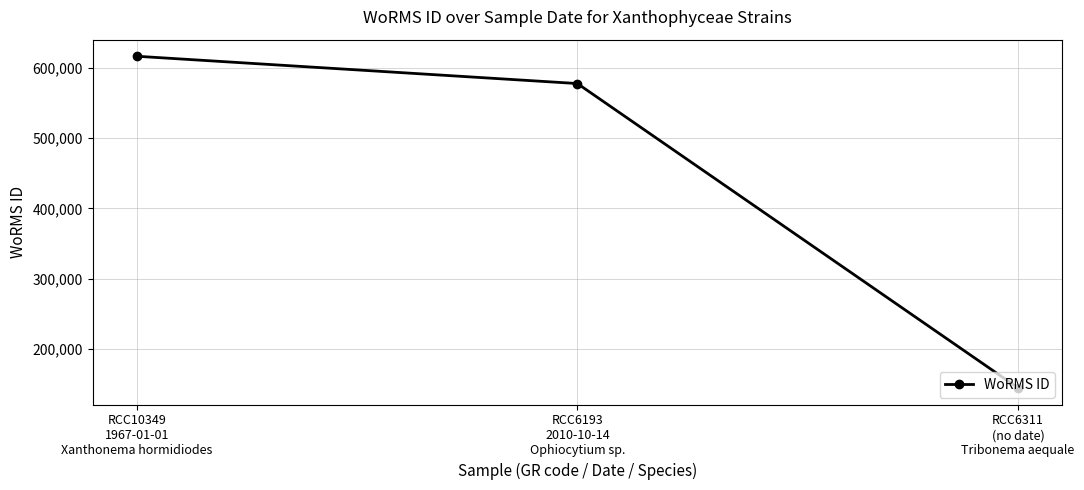

Is this an area chart (filled region under the line)?

No